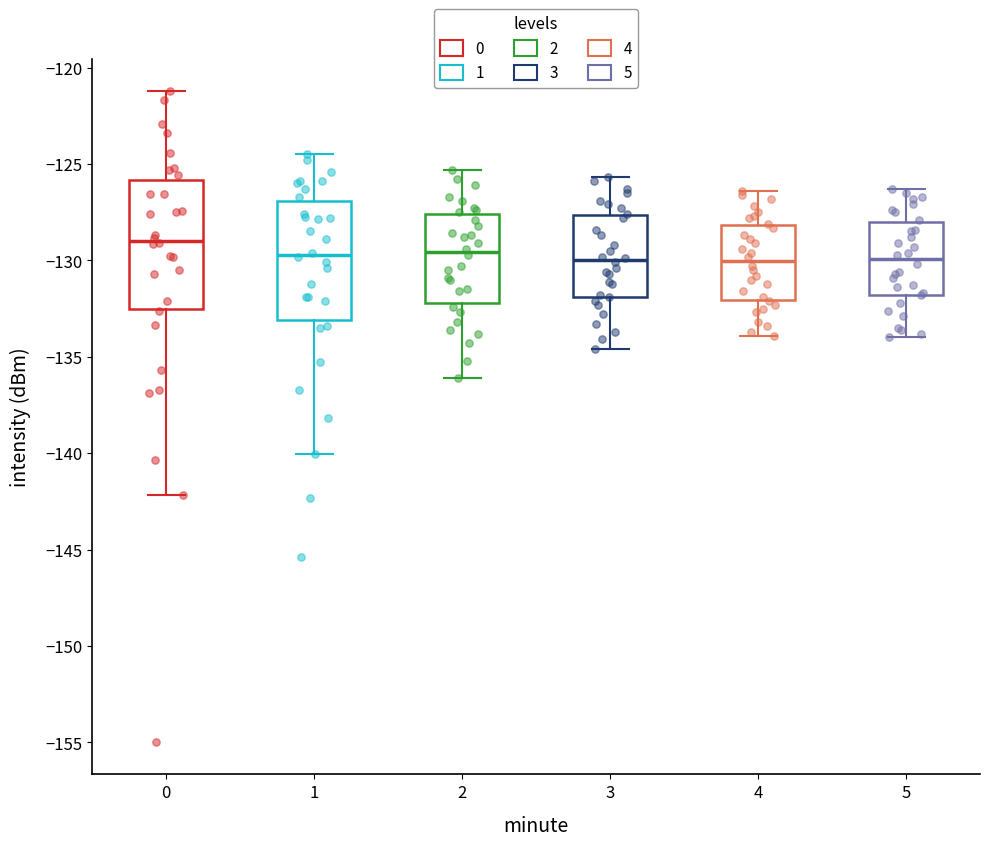

Where is the upper edge of the box at x = 4 on the y-axis? The values are not printed on the chart, so give them approximately, as read against the axis.

-128.0